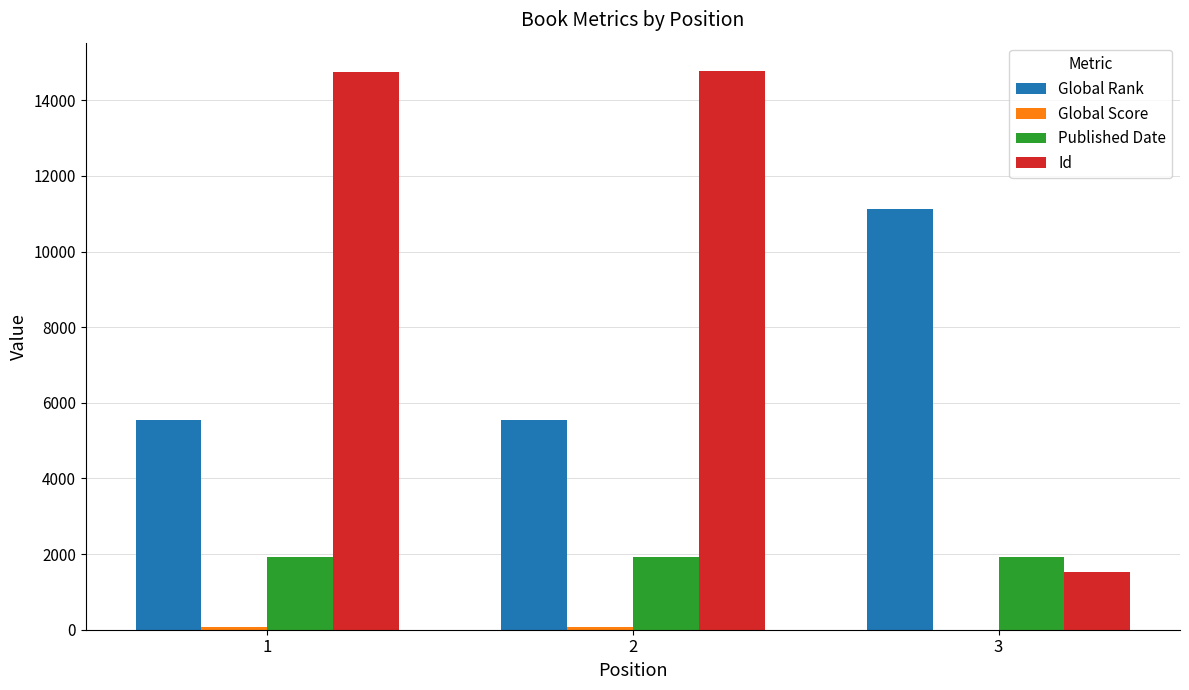

Between 1 and 3, which series saw the biggest shift?

Id